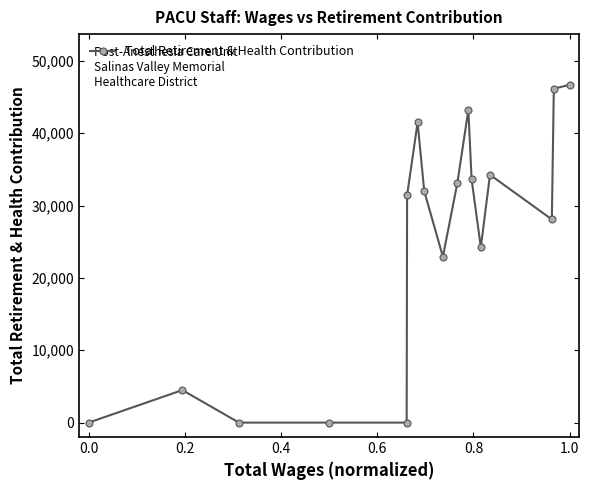

How many distinct data groups are displayed?

1